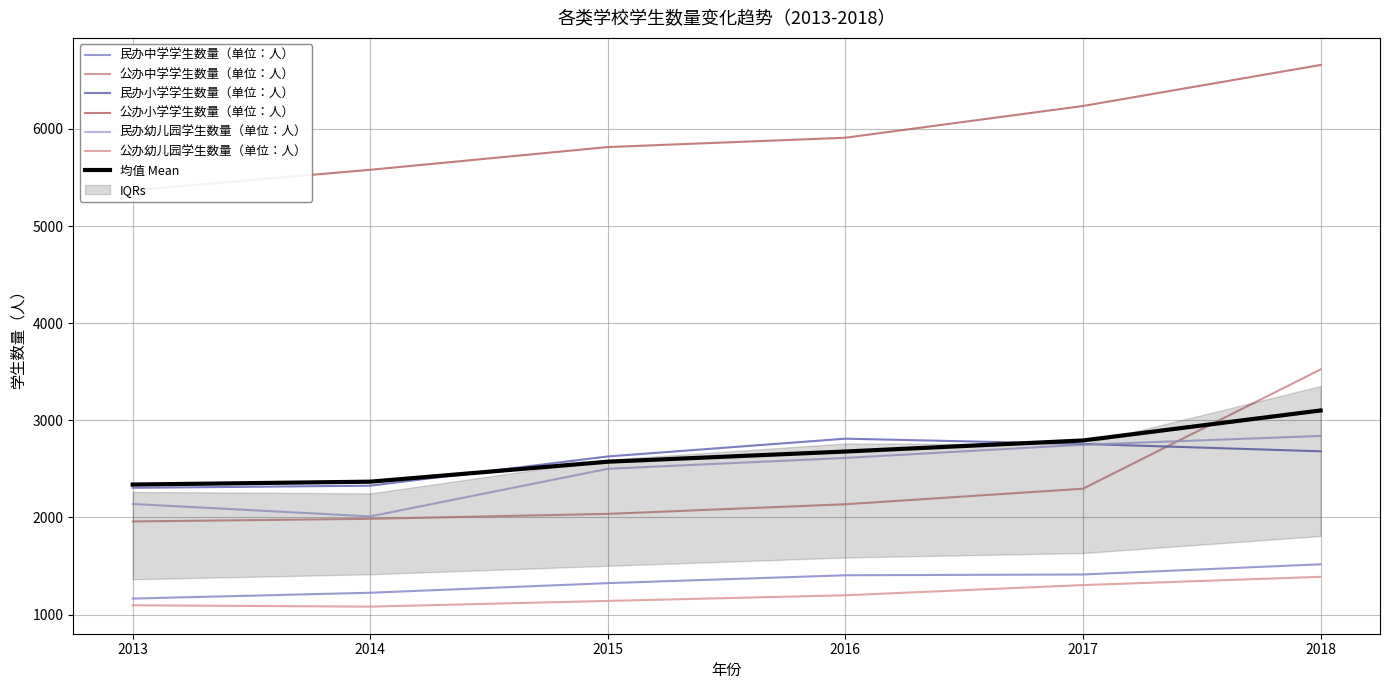

Which series has the largest range (max minus min)?

公办中学学生数量（单位：人）